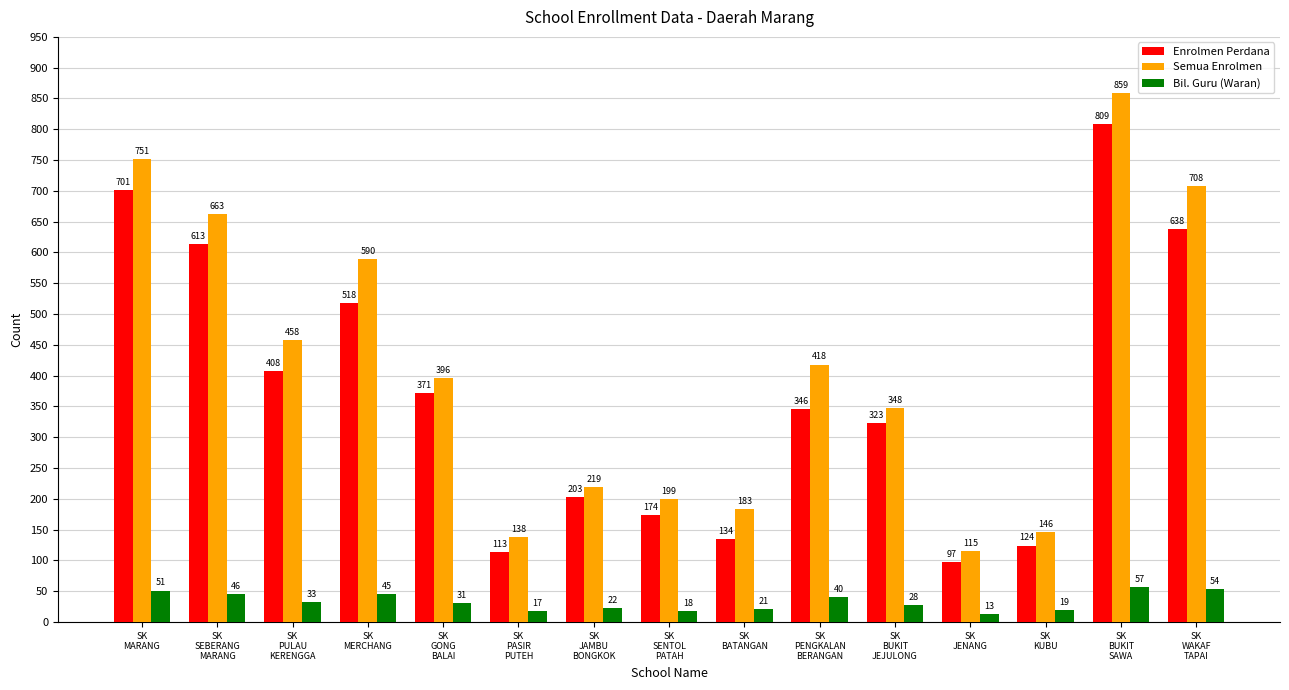

Reading right to left, transcribe all the data shown in this chart.

Enrolmen Perdana: SK
WAKAF
TAPAI=638	SK
BUKIT
SAWA=809	SK
KUBU=124	SK
JENANG=97	SK
BUKIT
JEJULONG=323	SK
PENGKALAN
BERANGAN=346	SK
BATANGAN=134	SK
SENTOL
PATAH=174	SK
JAMBU
BONGKOK=203	SK
PASIR
PUTEH=113	SK
GONG
BALAI=371	SK
MERCHANG=518	SK
PULAU
KERENGGA=408	SK
SEBERANG
MARANG=613	SK
MARANG=701
Semua Enrolmen: SK
WAKAF
TAPAI=708	SK
BUKIT
SAWA=859	SK
KUBU=146	SK
JENANG=115	SK
BUKIT
JEJULONG=348	SK
PENGKALAN
BERANGAN=418	SK
BATANGAN=183	SK
SENTOL
PATAH=199	SK
JAMBU
BONGKOK=219	SK
PASIR
PUTEH=138	SK
GONG
BALAI=396	SK
MERCHANG=590	SK
PULAU
KERENGGA=458	SK
SEBERANG
MARANG=663	SK
MARANG=751
Bil. Guru (Waran): SK
WAKAF
TAPAI=54	SK
BUKIT
SAWA=57	SK
KUBU=19	SK
JENANG=13	SK
BUKIT
JEJULONG=28	SK
PENGKALAN
BERANGAN=40	SK
BATANGAN=21	SK
SENTOL
PATAH=18	SK
JAMBU
BONGKOK=22	SK
PASIR
PUTEH=17	SK
GONG
BALAI=31	SK
MERCHANG=45	SK
PULAU
KERENGGA=33	SK
SEBERANG
MARANG=46	SK
MARANG=51